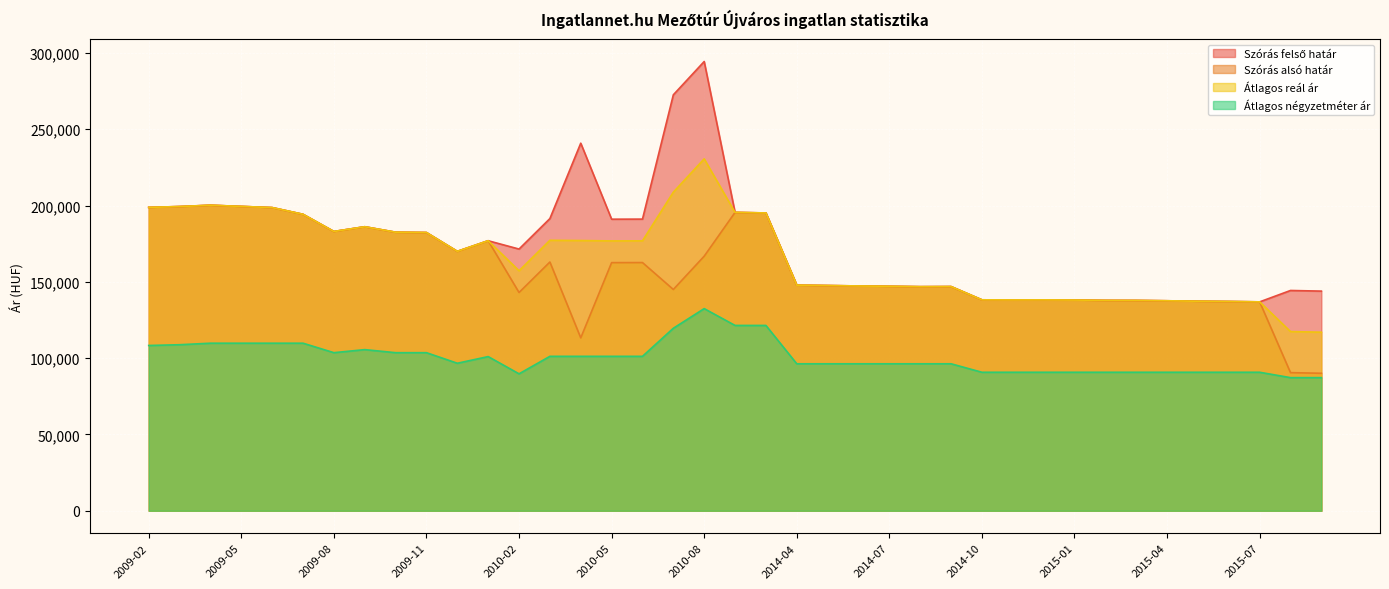

True or false: Szórás alsó határ and Átlagos négyzetméter ár cross at least once.

False